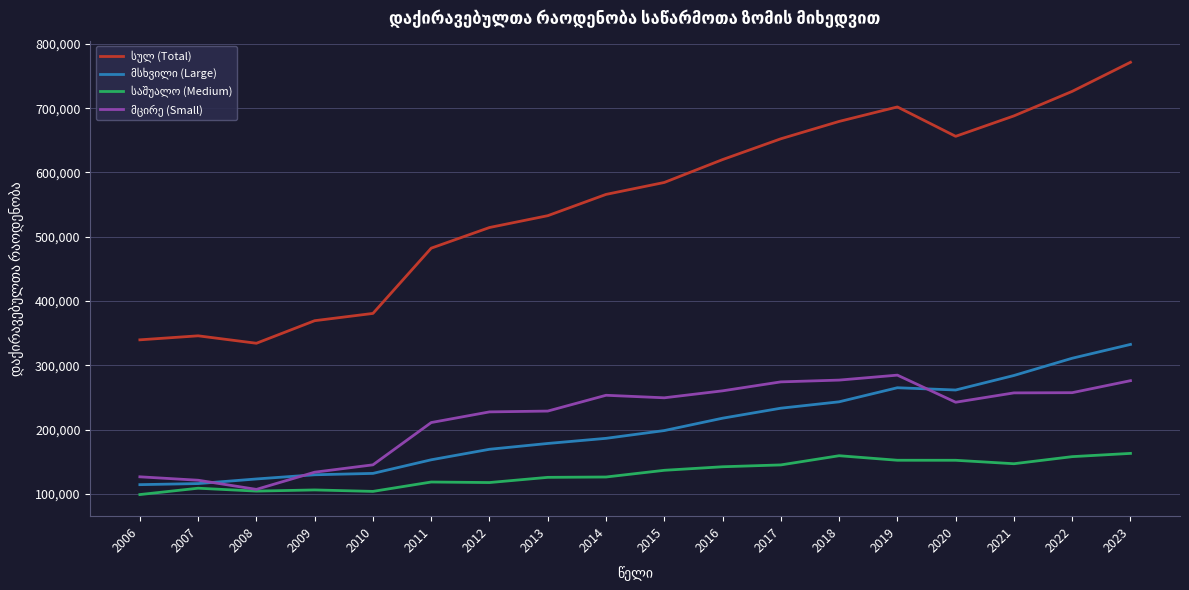

What is the minimum value shown in the chart?

98866